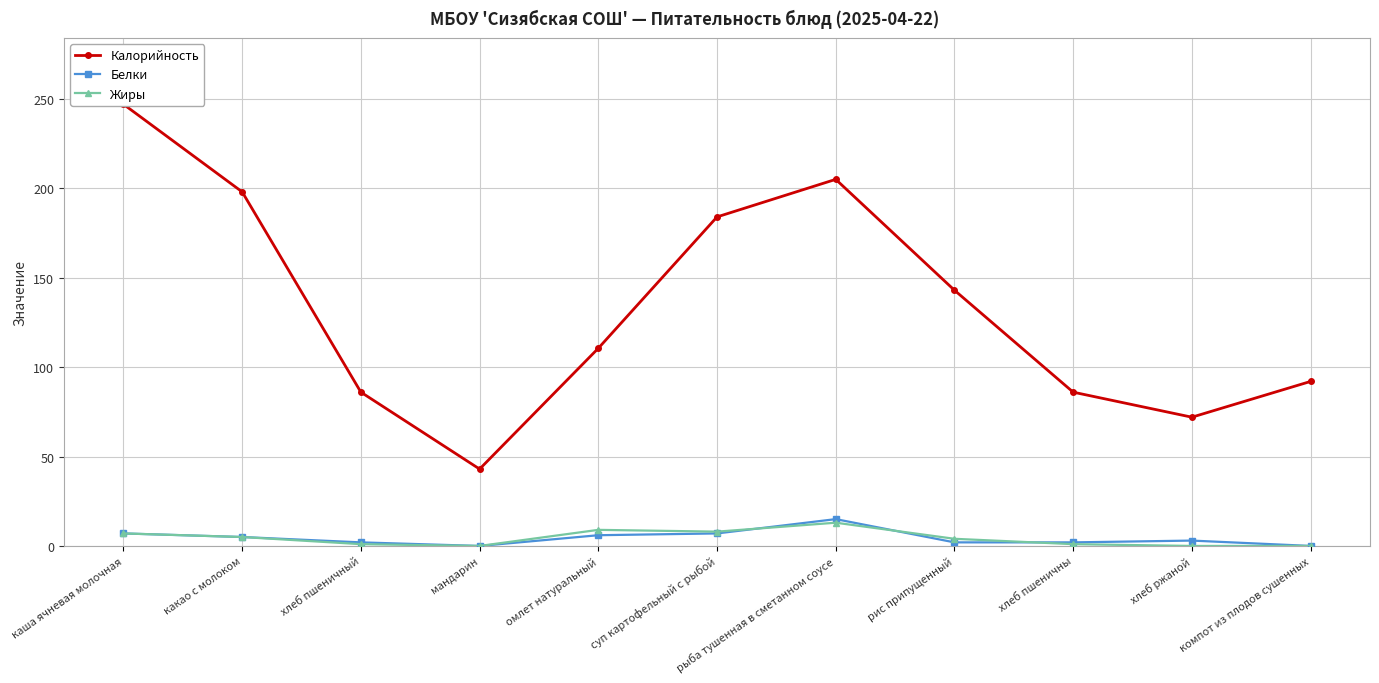

Which series has the largest range (max minus min)?

Калорийность